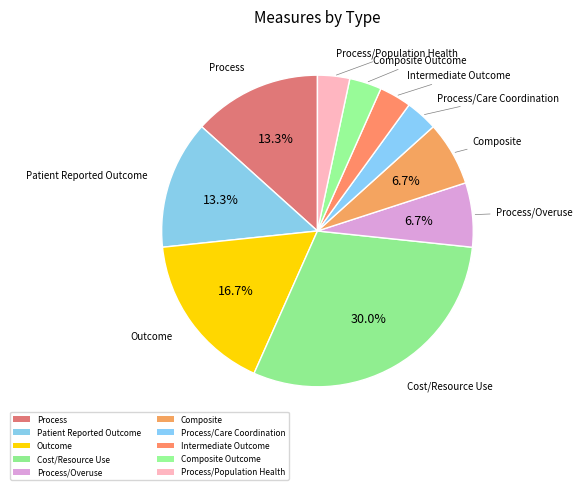

Is Process the majority of the pie?

No